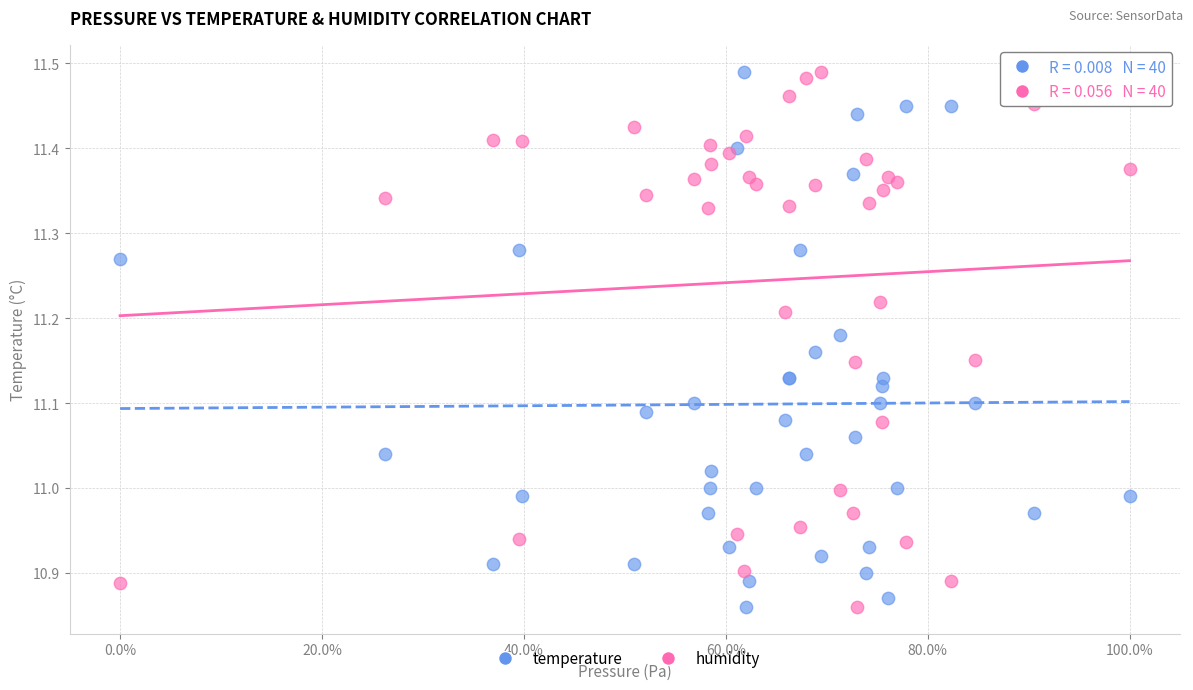

What is the X range (max minus min) for the scatter plot?

1.0